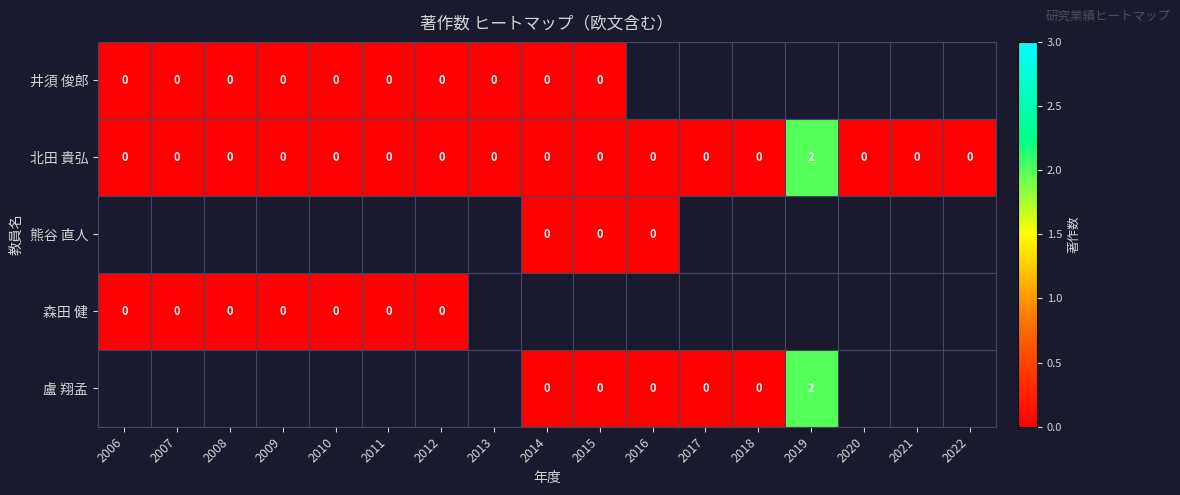

Is it true that 北田 貴弘 equals -1 at 2020?

False